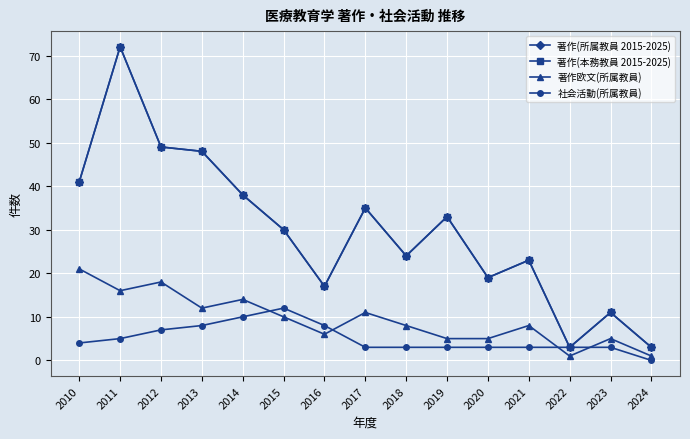

True or false: 著作欧文(所属教員) and 著作(本務教員 2015-2025) intersect in this chart.

False